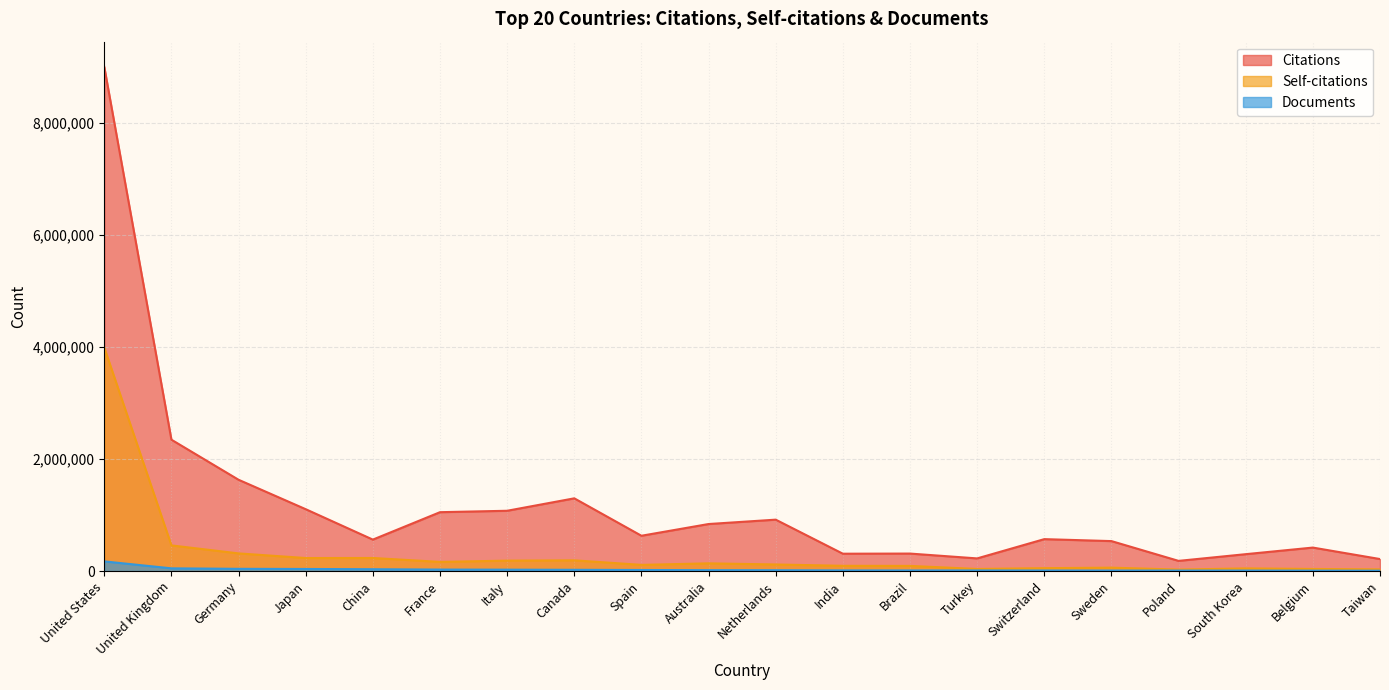

Is it true that Citations equals 766195 at Sweden?

False